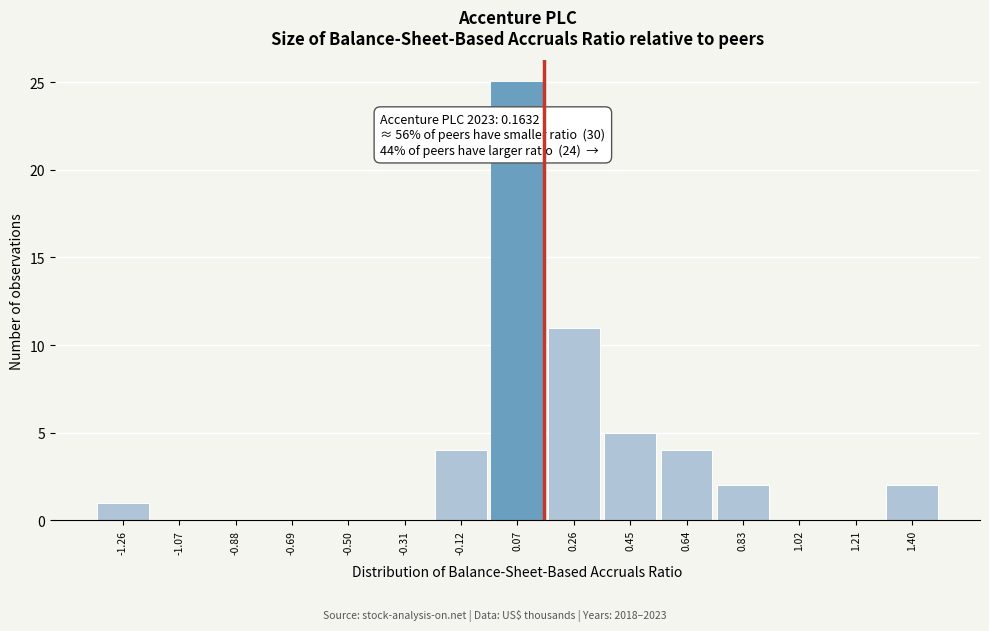

Which range on the x-axis has the tallest bar?

-0.02 to 0.17